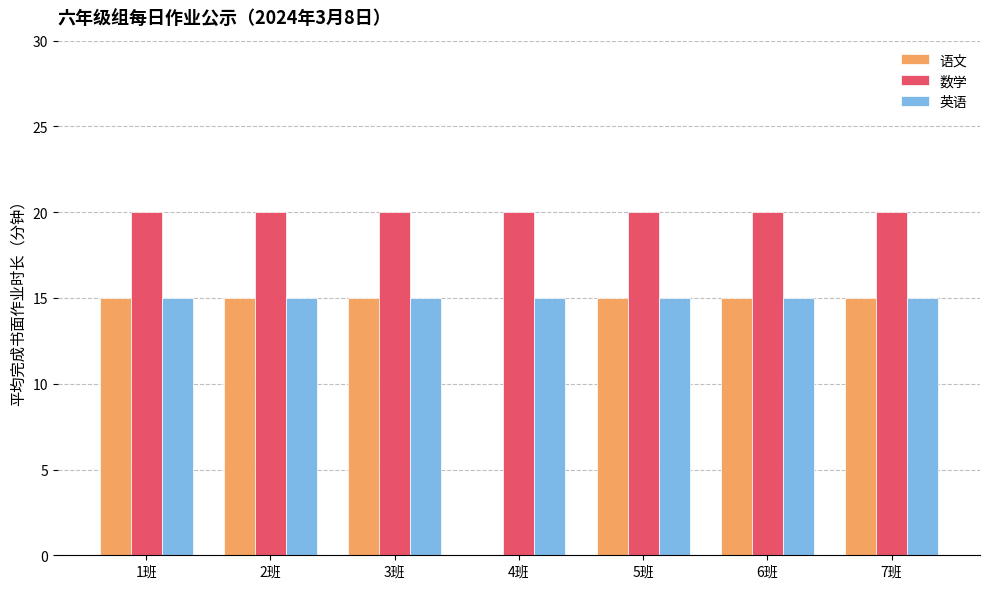

Reading right to left, extract all data points from this chart.

语文: 7班=15	6班=15	5班=15	4班=0	3班=15	2班=15	1班=15
数学: 7班=20	6班=20	5班=20	4班=20	3班=20	2班=20	1班=20
英语: 7班=15	6班=15	5班=15	4班=15	3班=15	2班=15	1班=15